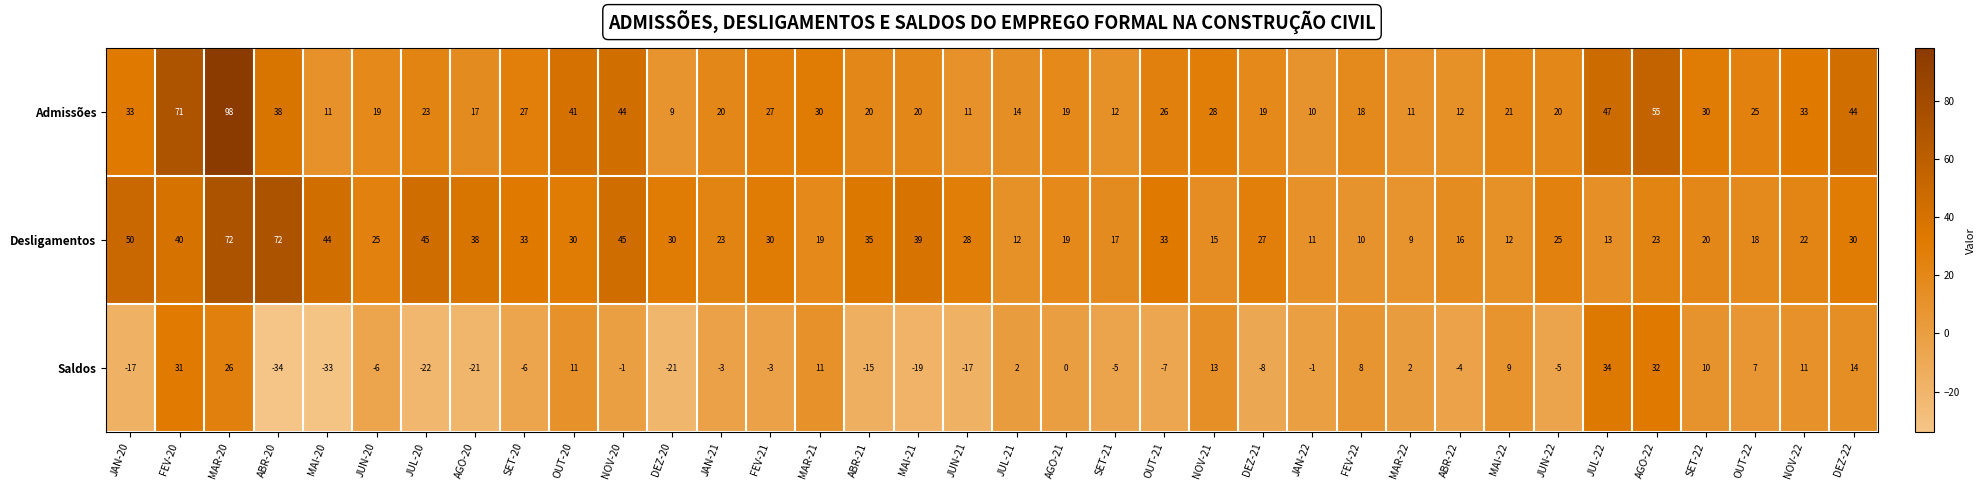

How many categories are shown in the chart?

36